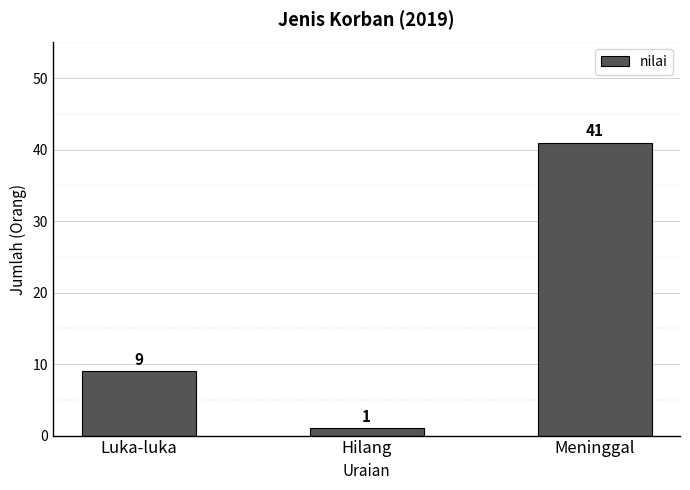

Count the number of data series in this chart.

1